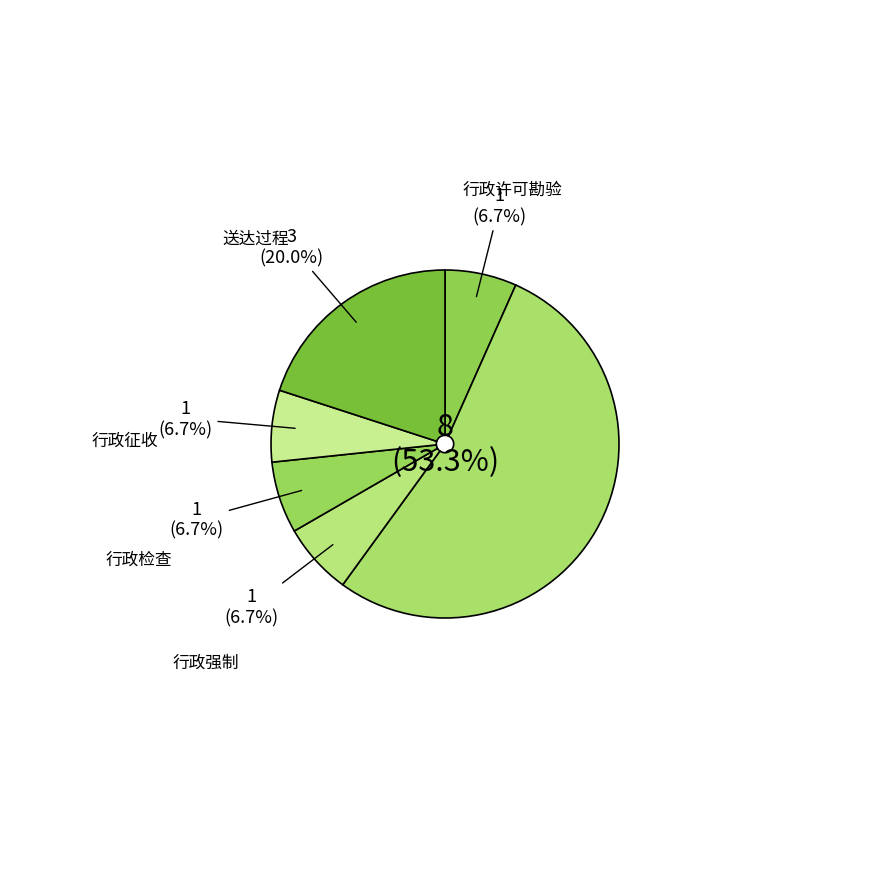

What is the smallest slice in the pie chart?

行政许可勘验